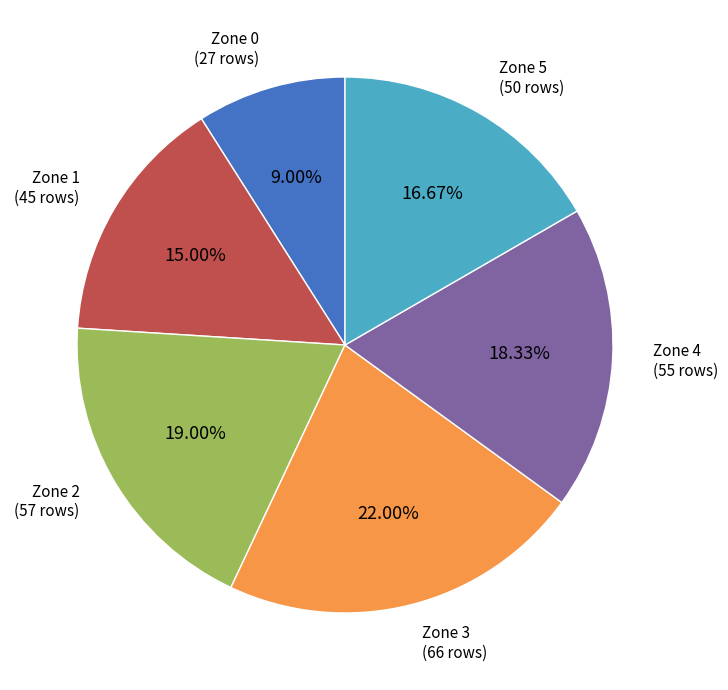

What is the ratio of the value at Zone 2 to the value at Zone 1?

1.3